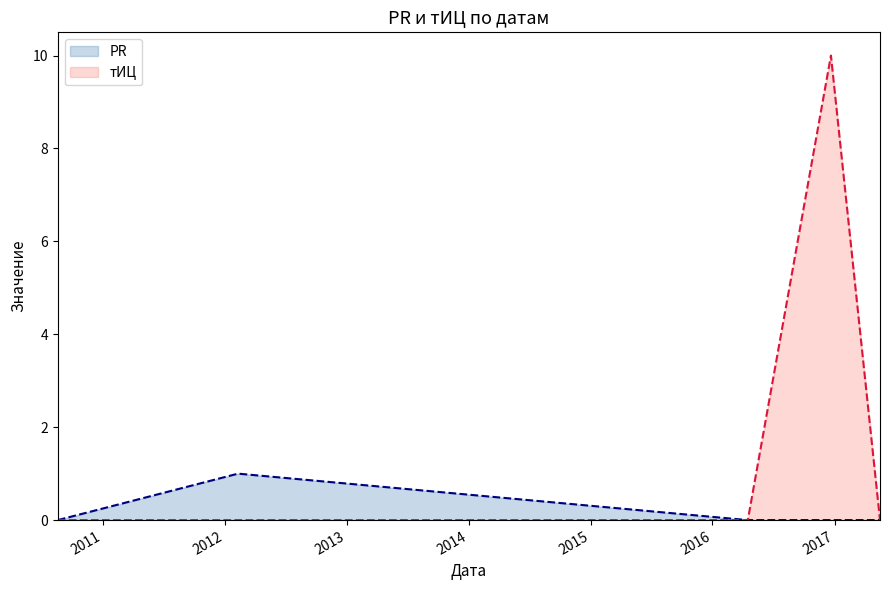

List the series in order of their overall mean, highest first.

тИЦ, PR